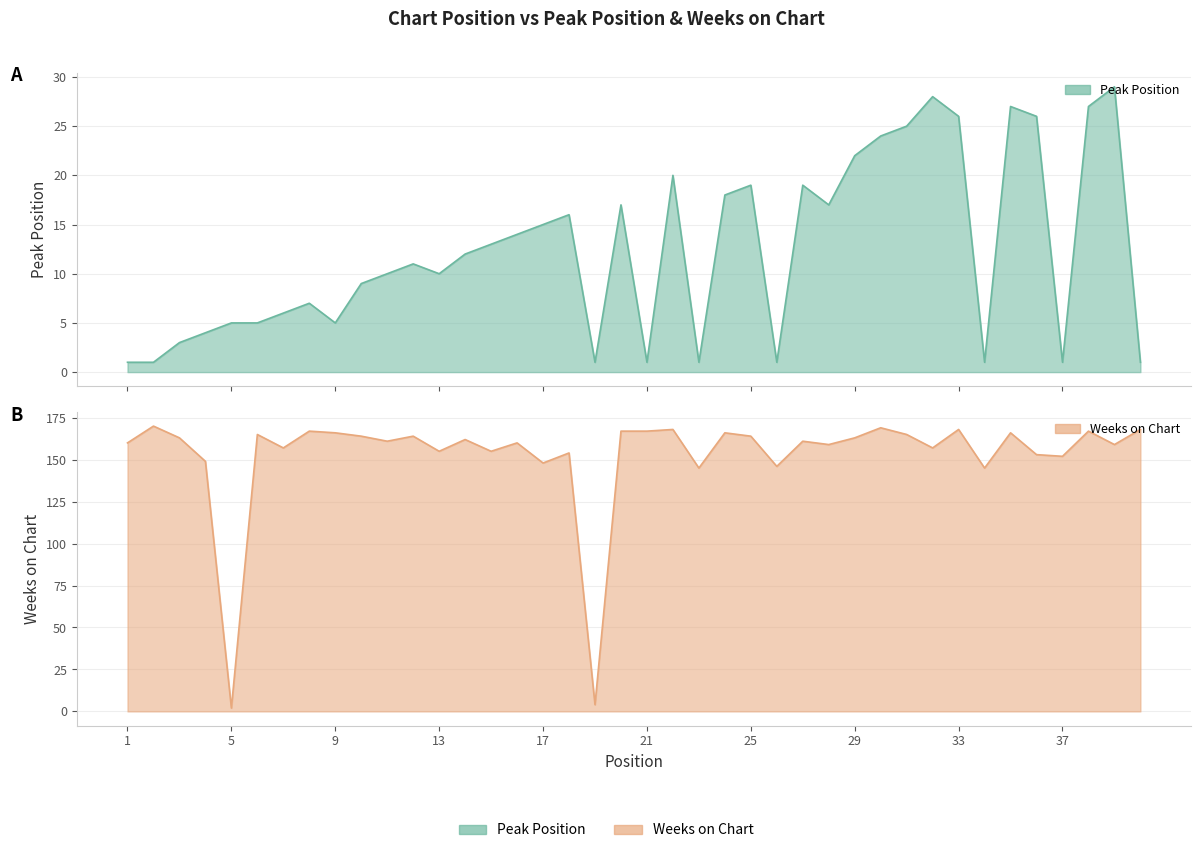

Reading right to left, what are all the values shown in this chart?

Peak Position: 40=1	39=29	38=27	37=1	36=26	35=27	34=1	33=26	32=28	31=25	30=24	29=22	28=17	27=19	26=1	25=19	24=18	23=1	22=20	21=1	20=17	19=1	18=16	17=15	16=14	15=13	14=12	13=10	12=11	11=10	10=9	9=5	8=7	7=6	6=5	5=5	4=4	3=3	2=1	1=1
Weeks on Chart: 40=168	39=159	38=167	37=152	36=153	35=166	34=145	33=168	32=157	31=165	30=169	29=163	28=159	27=161	26=146	25=164	24=166	23=145	22=168	21=167	20=167	19=4	18=154	17=148	16=160	15=155	14=162	13=155	12=164	11=161	10=164	9=166	8=167	7=157	6=165	5=2	4=149	3=163	2=170	1=160